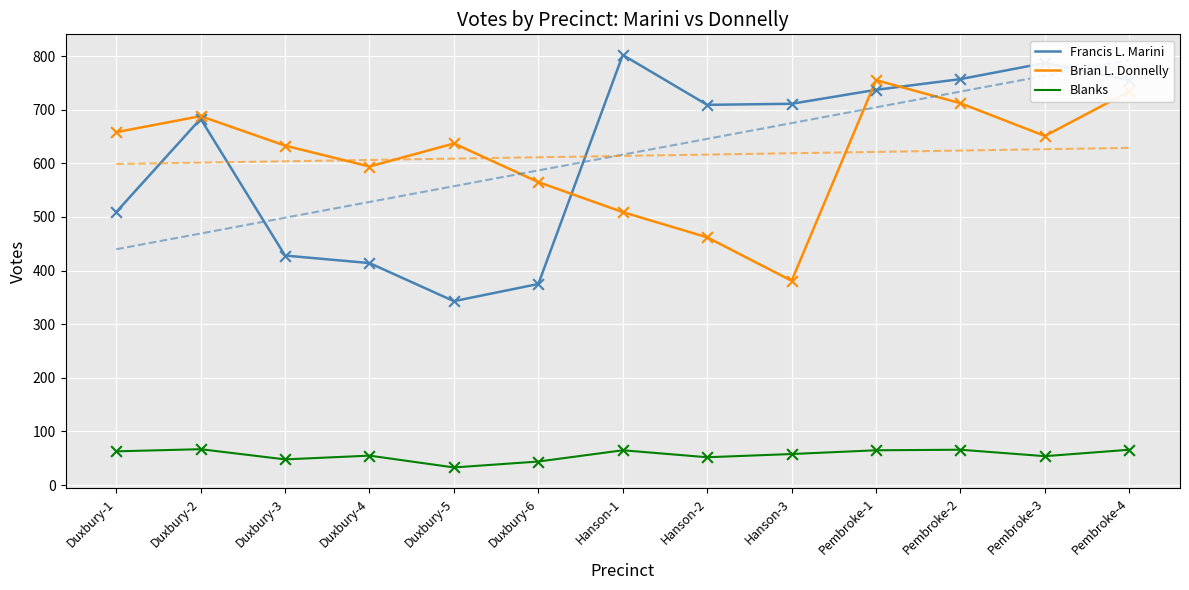

At how many categories does at least one series exceed 300?

13